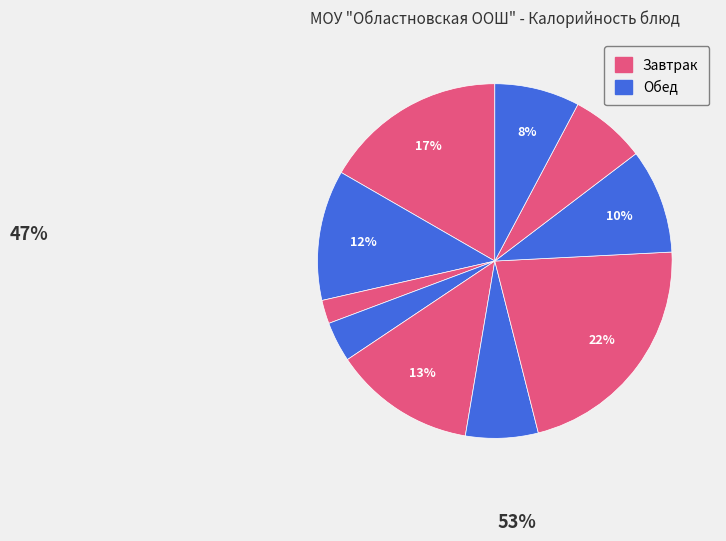

Count the number of slices in the pie.

10